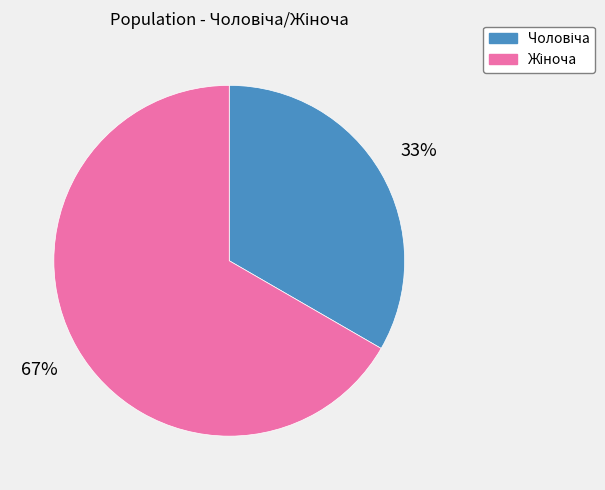

To the nearest percent, what is the average slice percentage?

50%